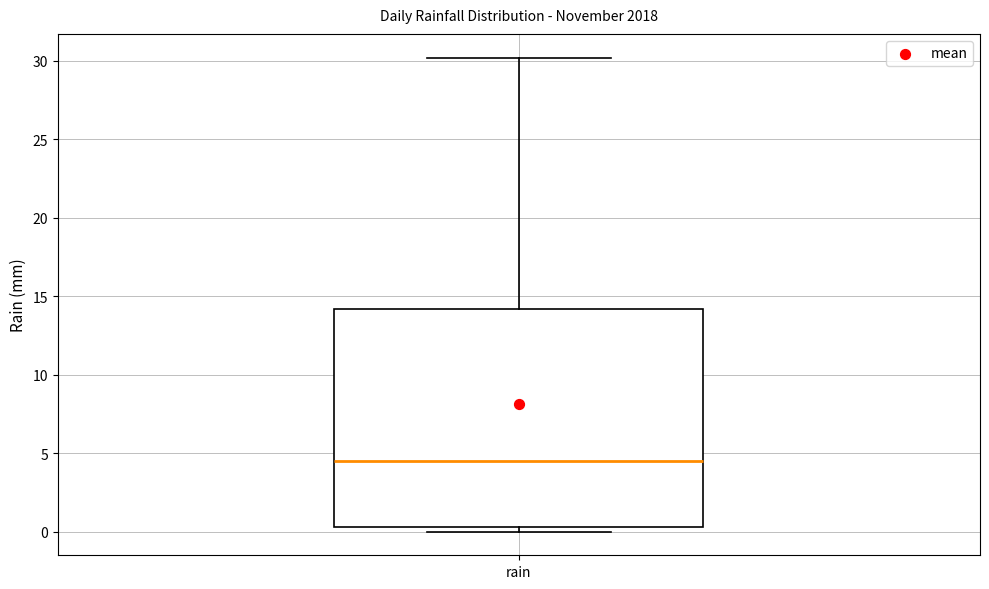

Where does the upper whisker of the box for rain end on the y-axis? The values are not printed on the chart, so give them approximately, as read against the axis.

30.0